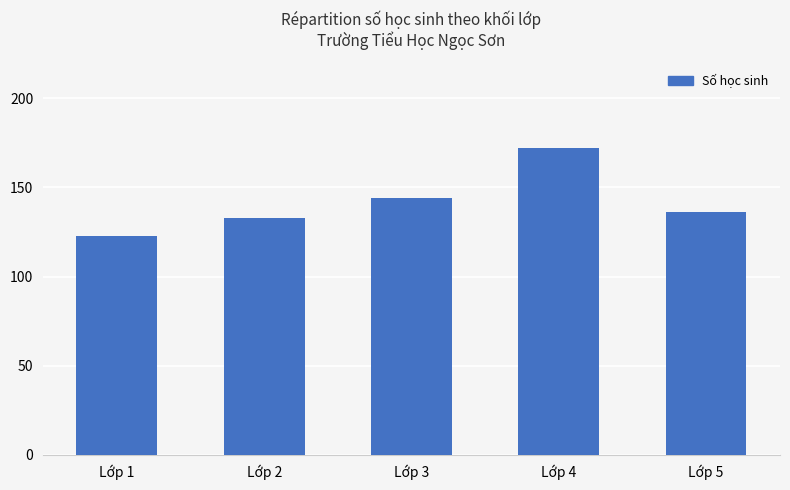

Where does the data first go above 136?

Lớp 3